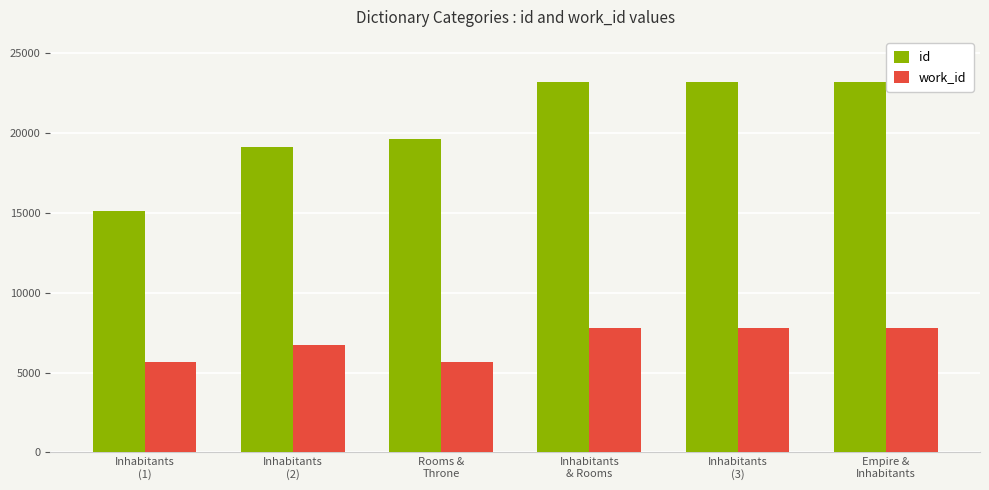

How many data points in work_id are less than 7762?

3